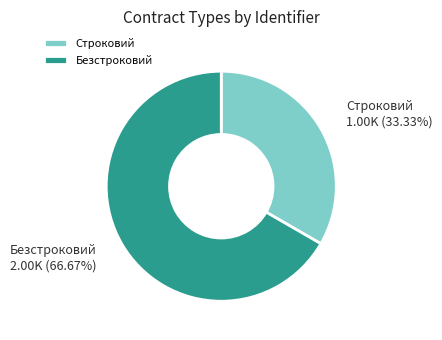

To the nearest percent, what is the difference between the Строковий and Безстроковий slice percentages?

33%